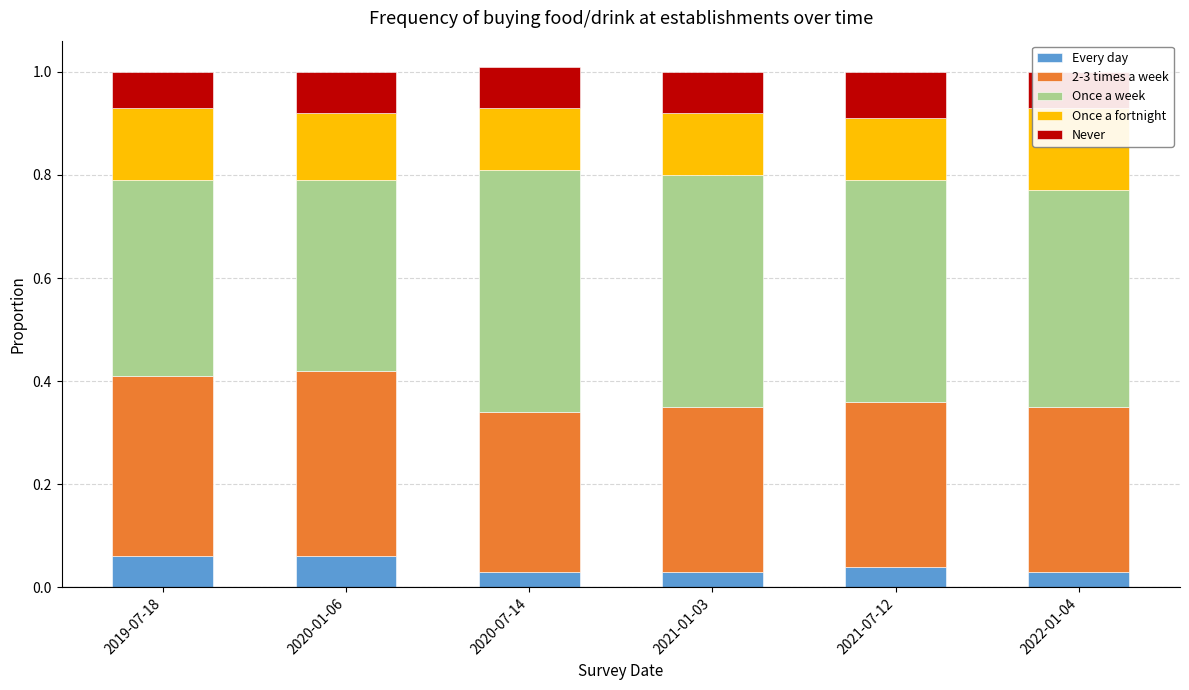

The Once a week series shows 0.5 at 2021-01-03. True or false?

True